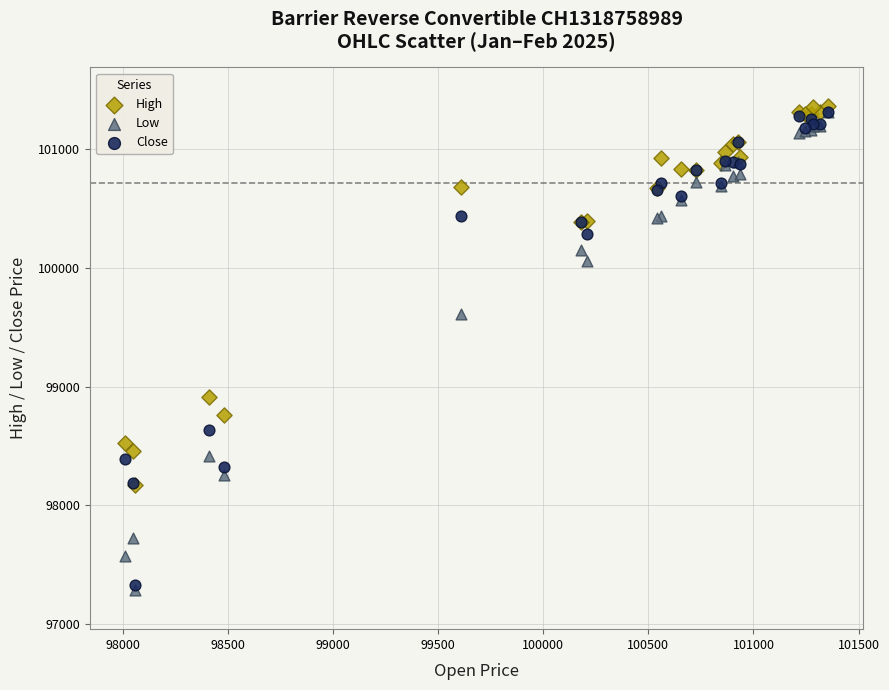

Which series reaches the maximum Y coordinate?

High